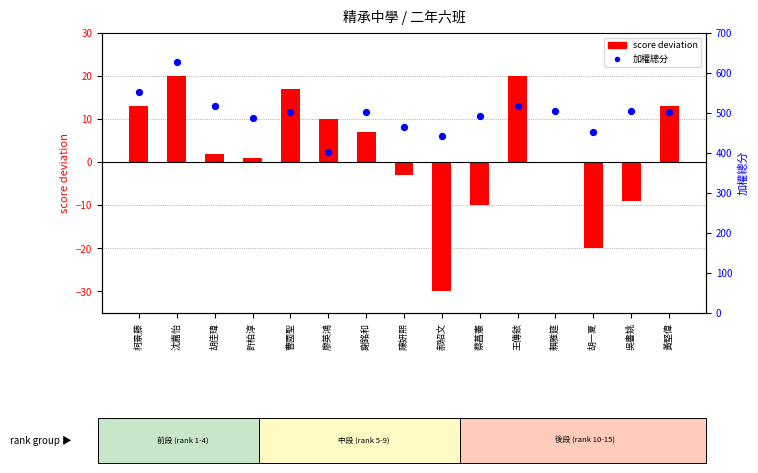

Which series contains the lowest Y value?

score deviation